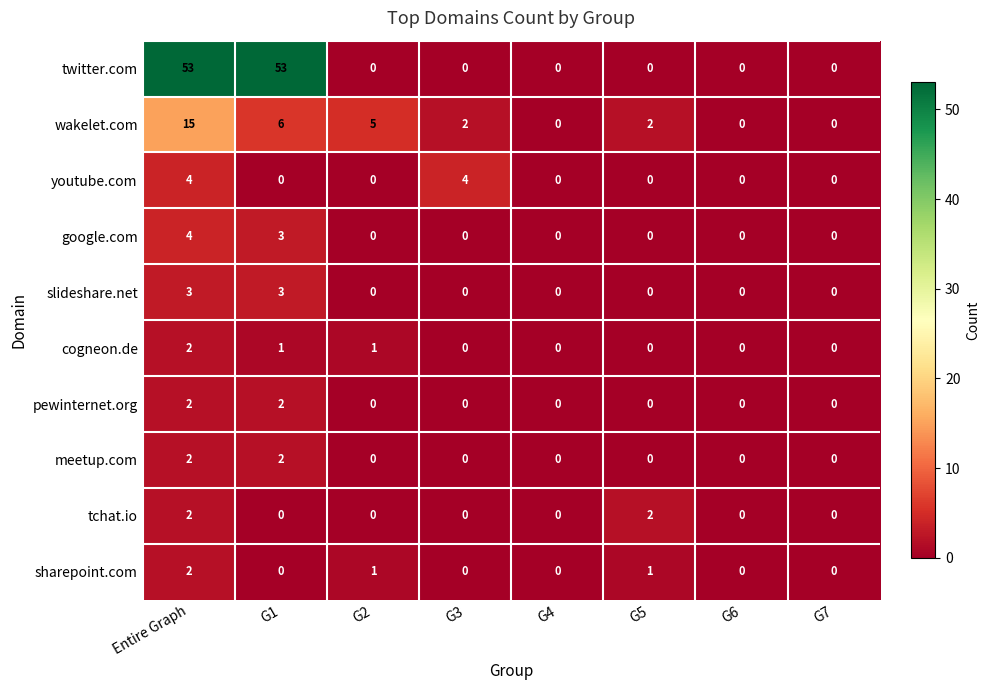

What is the difference between the second highest and minimum values in the wakelet.com series?

6